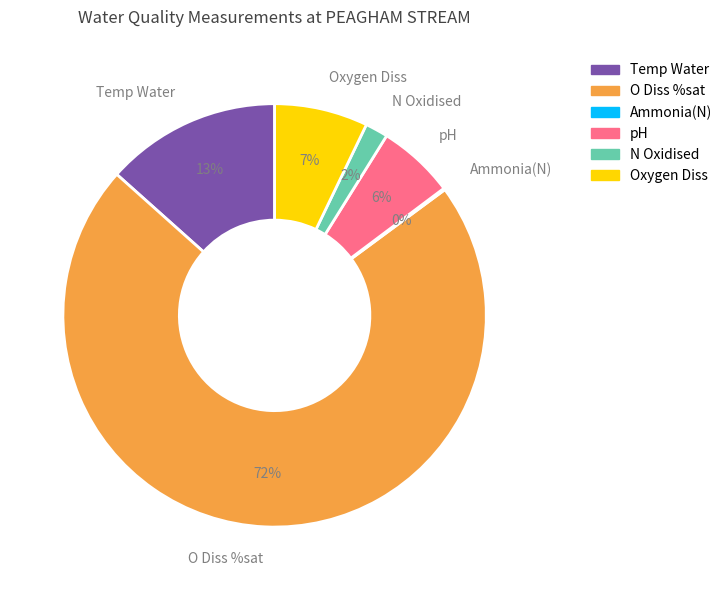

What percentage is the pH slice, to the nearest percent?

6%